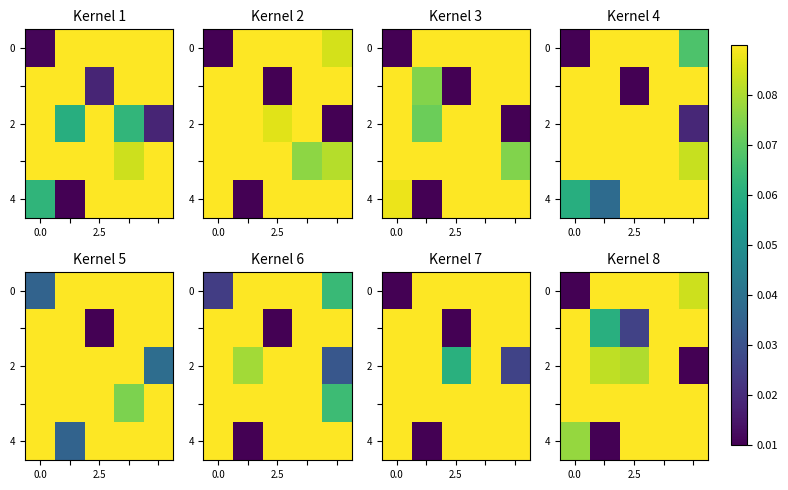

How many categories are shown in the chart?

5